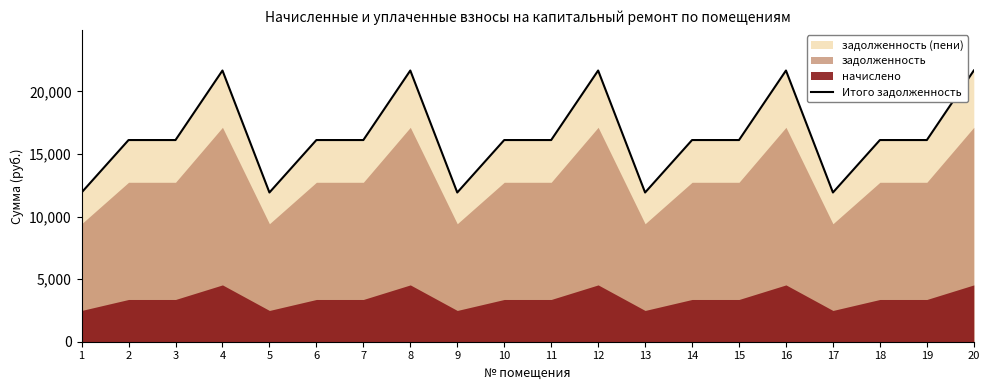

At which category does the data reach its first local valley?

5